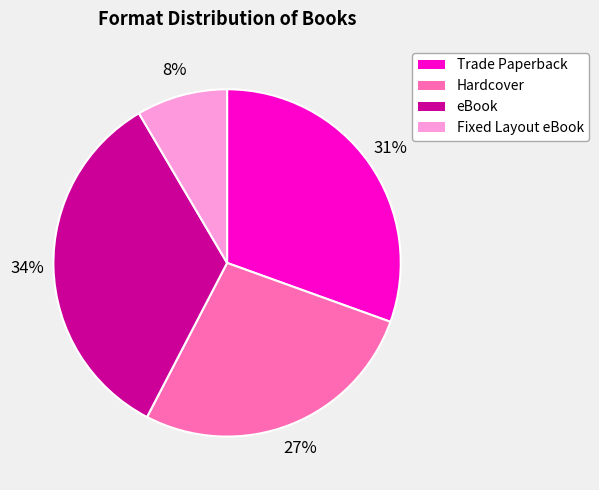

To the nearest percent, what percentage of the pie is Trade Paperback?

31%